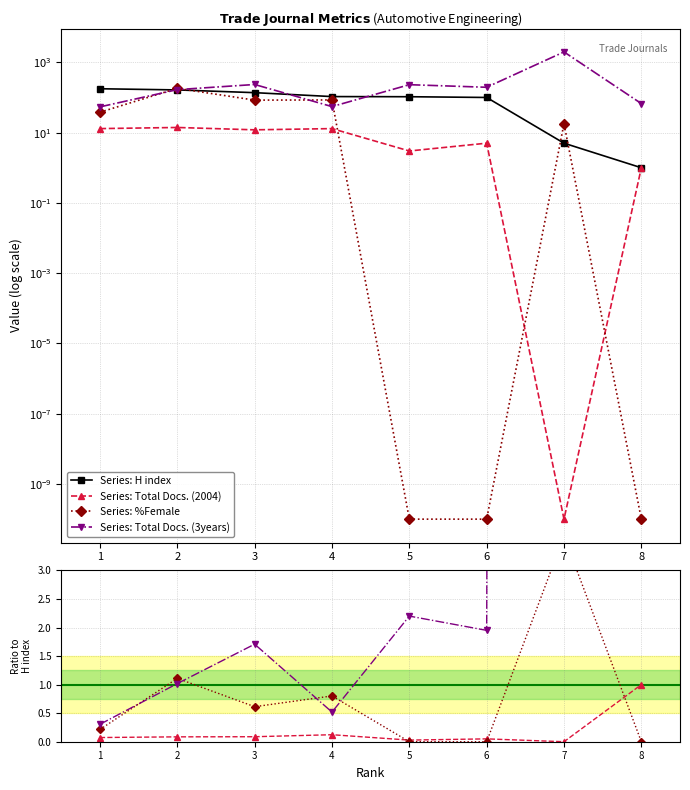

Reading left to right, list all the values displayed in this chart.

H index: 1=177.0	2=164.0	3=137.0	4=106.0	5=105.0	6=100.0	7=5.0	8=1.0
Total Docs. (2004): 1=13.0	2=14.0	3=12.0	4=13.0	5=3.0	6=5.0	7=0.0	8=1.0
%Female: 1=38.0	2=182.0	3=84.0	4=85.0	5=0.0	6=0.0	7=18.0	8=0.0
Total Docs. (3years): 1=54.0	2=167.0	3=234.0	4=55.0	5=231.0	6=195.0	7=1978.0	8=67.0